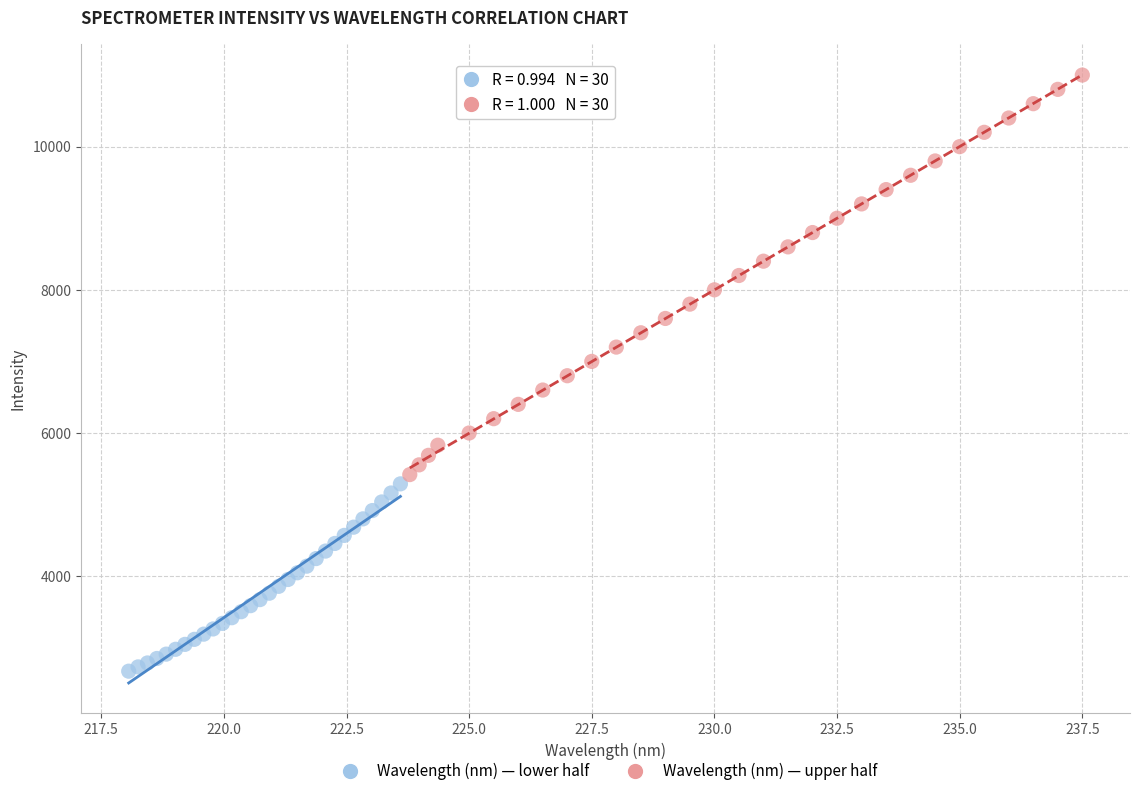

Which series reaches the minimum Y coordinate?

Wavelength (nm) — lower half